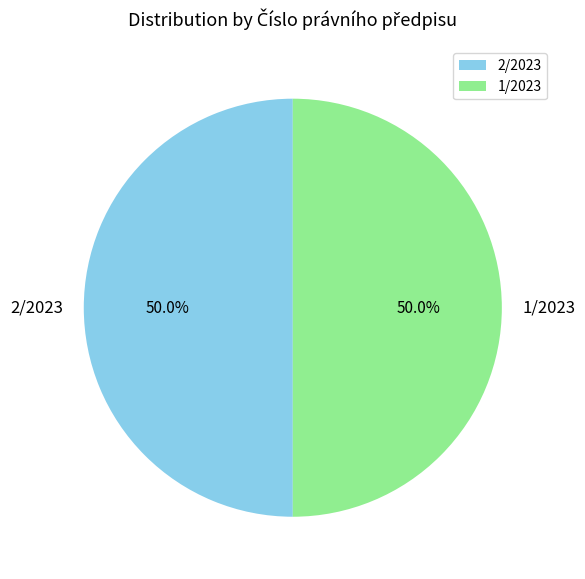

What percentage do 2/2023 and 1/2023 together represent?

100.0%